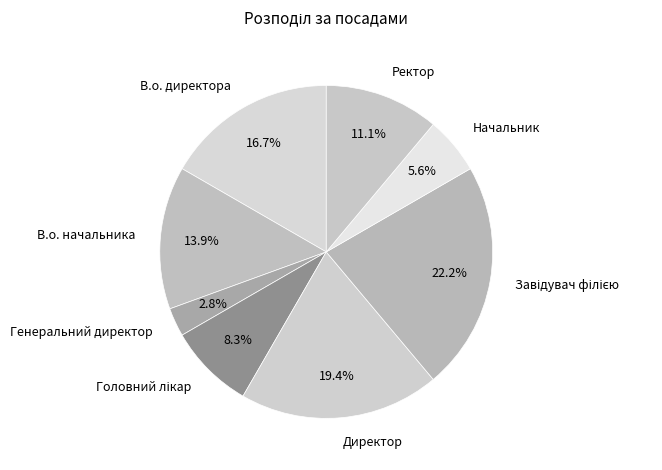

How much of the chart is everything except Ректор?

88.9%